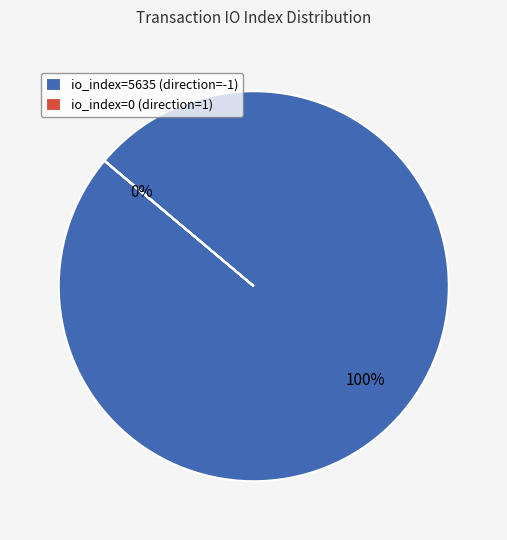

Is it true that io_index=5635 (direction=-1) is 100% of the pie?

True